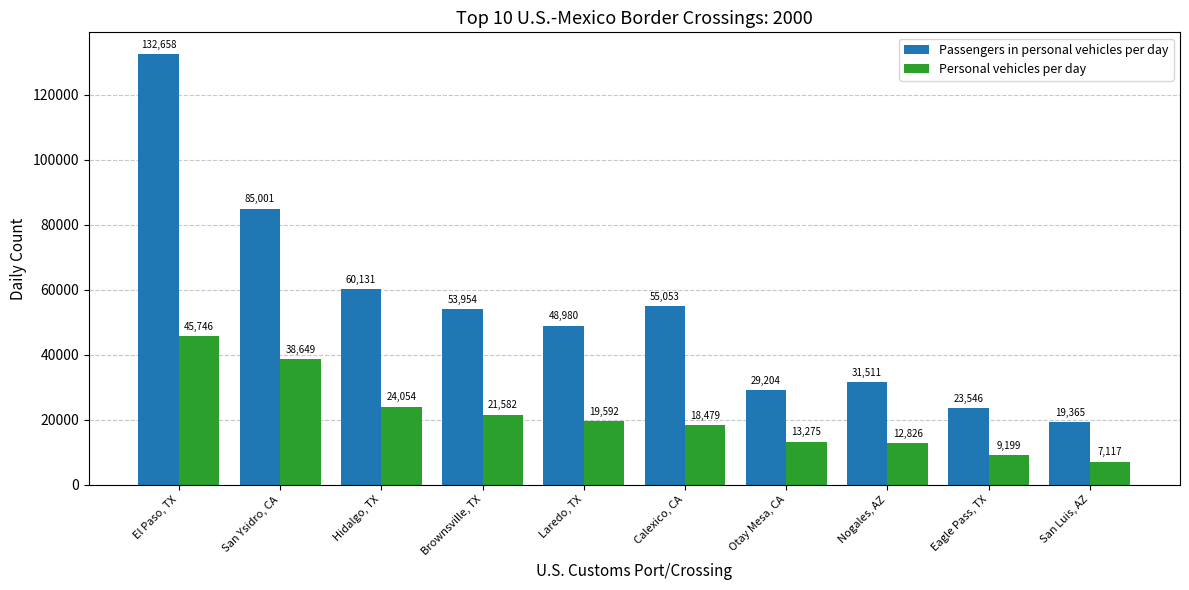

At how many categories does at least one series exceed 80748?

2